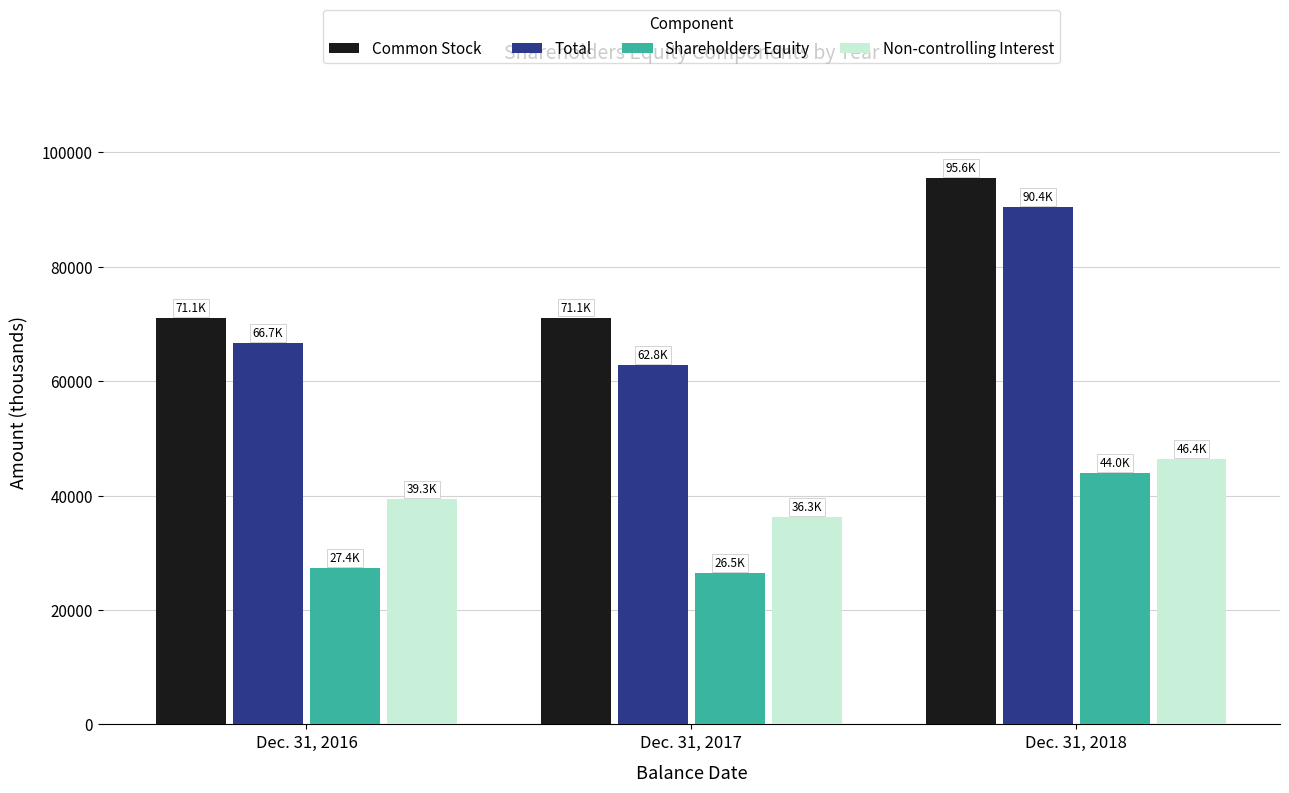

What is the total value across all series at Dec. 31, 2016?

204489